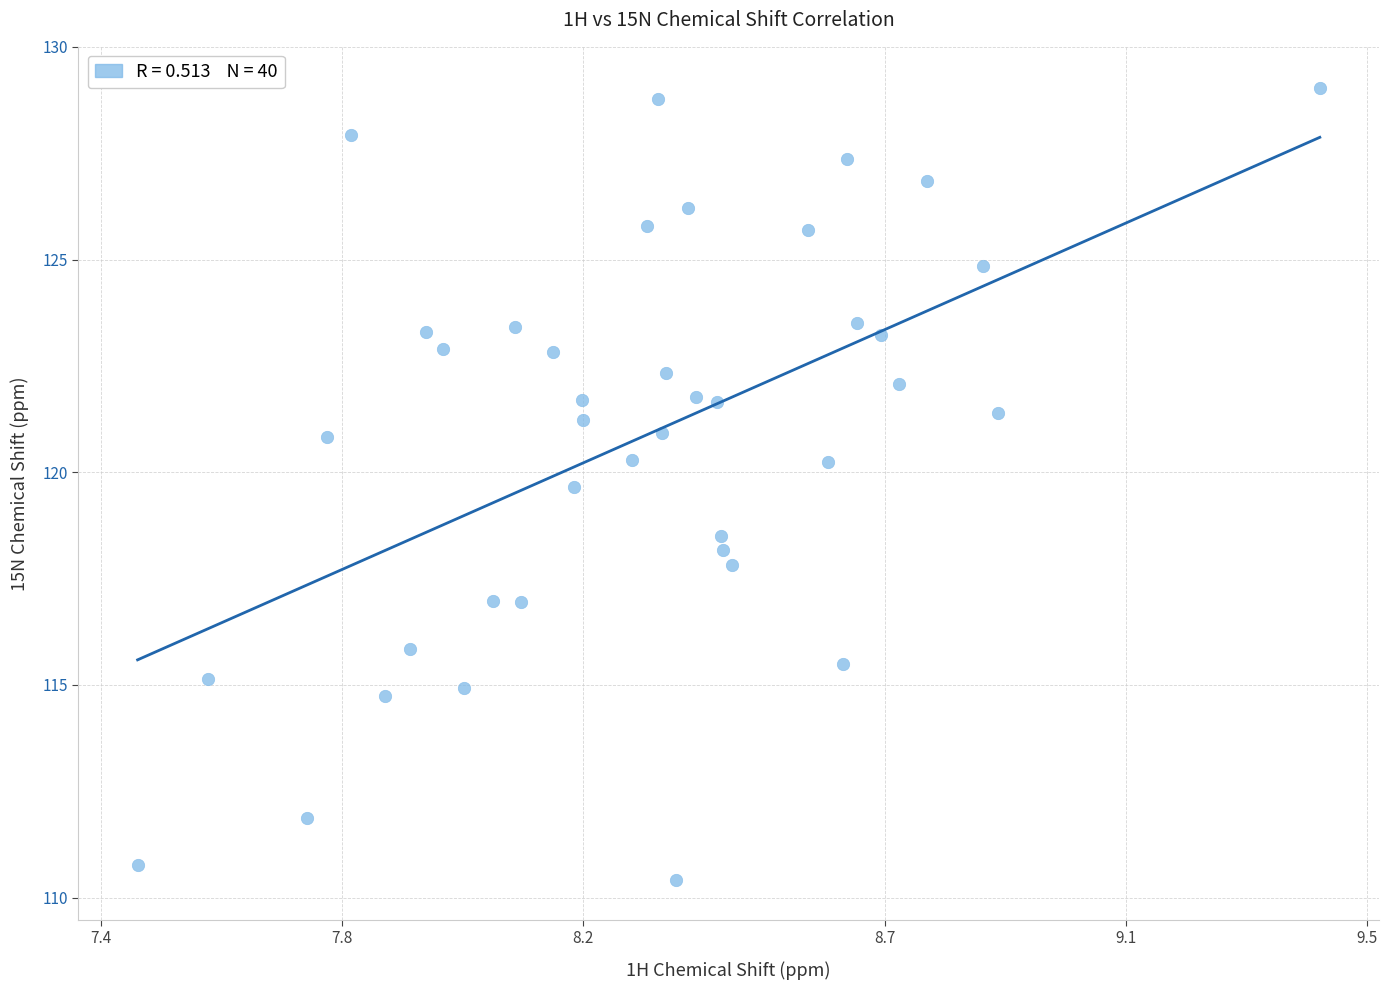

What is the range of X values (max minus min)?

2.0